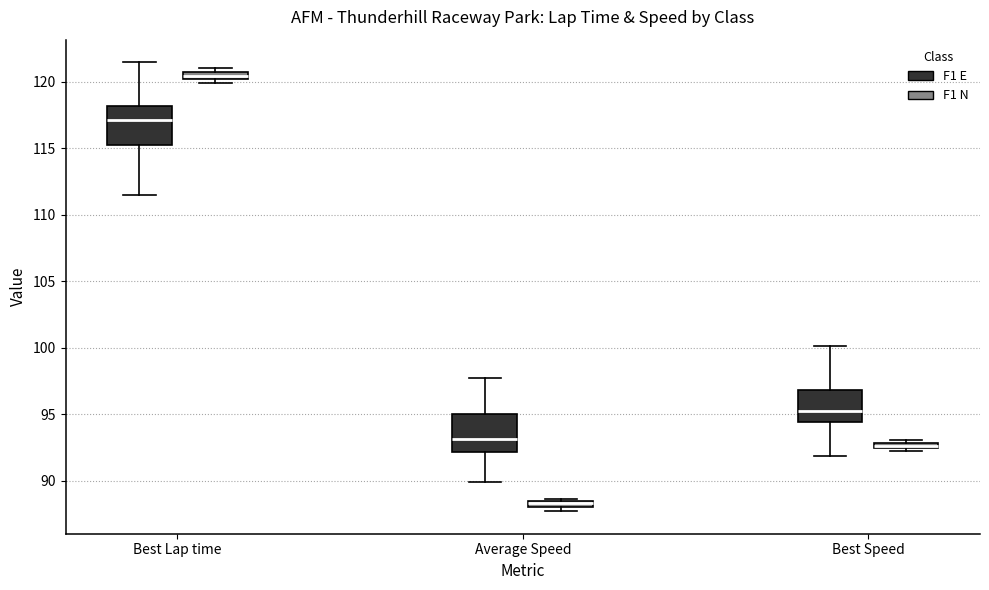

Where does the lower whisker of the box for Best Speed (F1 E) end on the y-axis? The values are not printed on the chart, so give them approximately, as read against the axis.

92.0